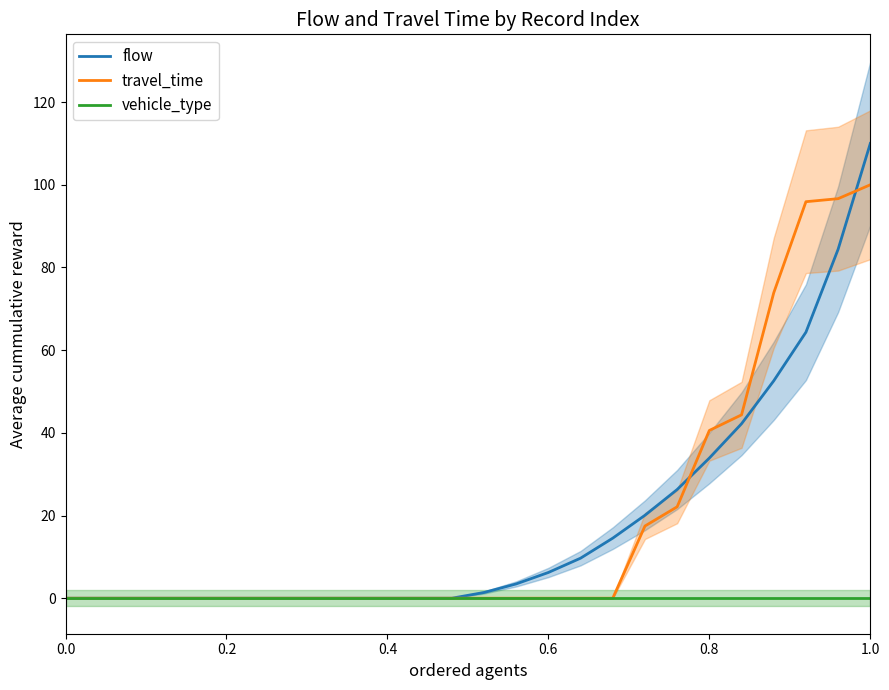

Count the number of categories in the chart.

26